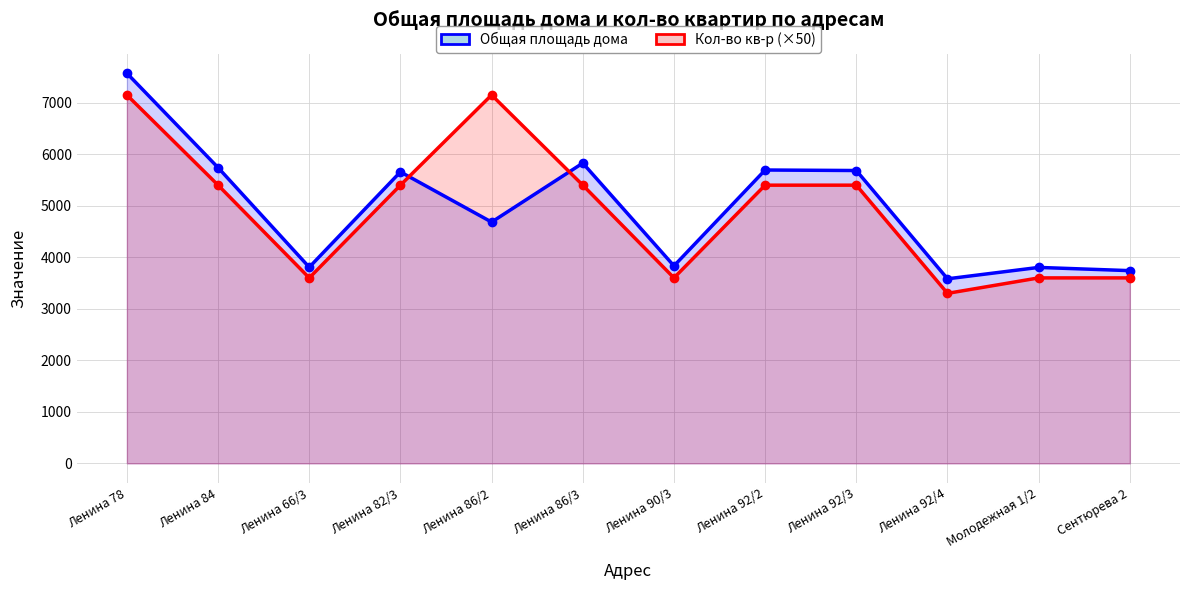

At Ленина 86/3, list the series in order from largest to smallest.

Общая площадь дома, Кол-во кв-р (×50)